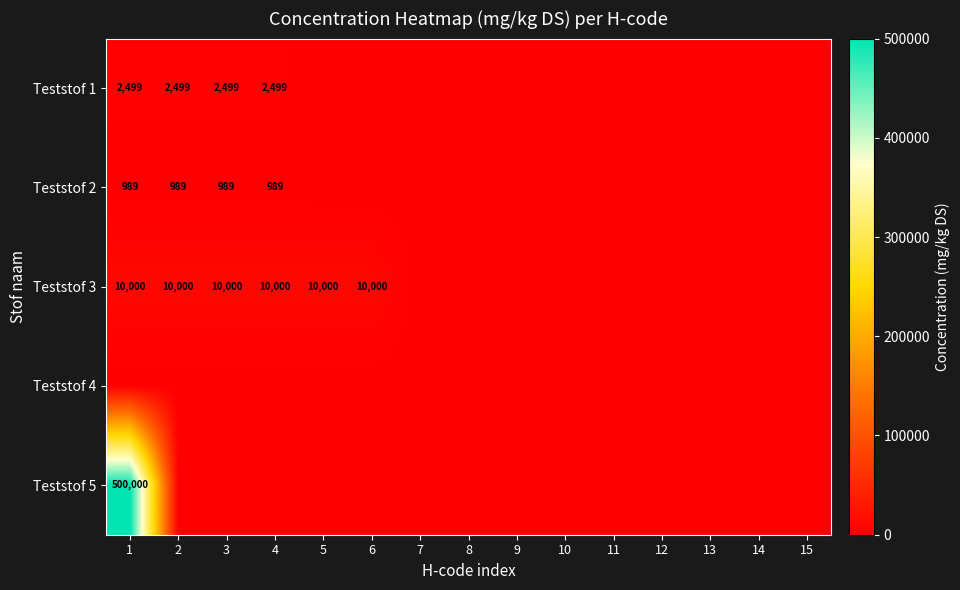

True or false: Teststof 1 has a value of 2499 at 2.

True